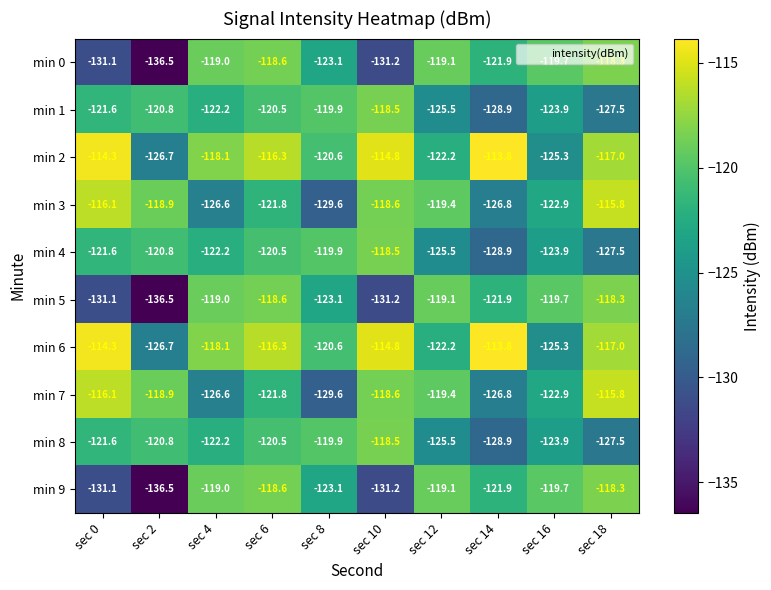

What is the average value of the min 9 series?

-123.8